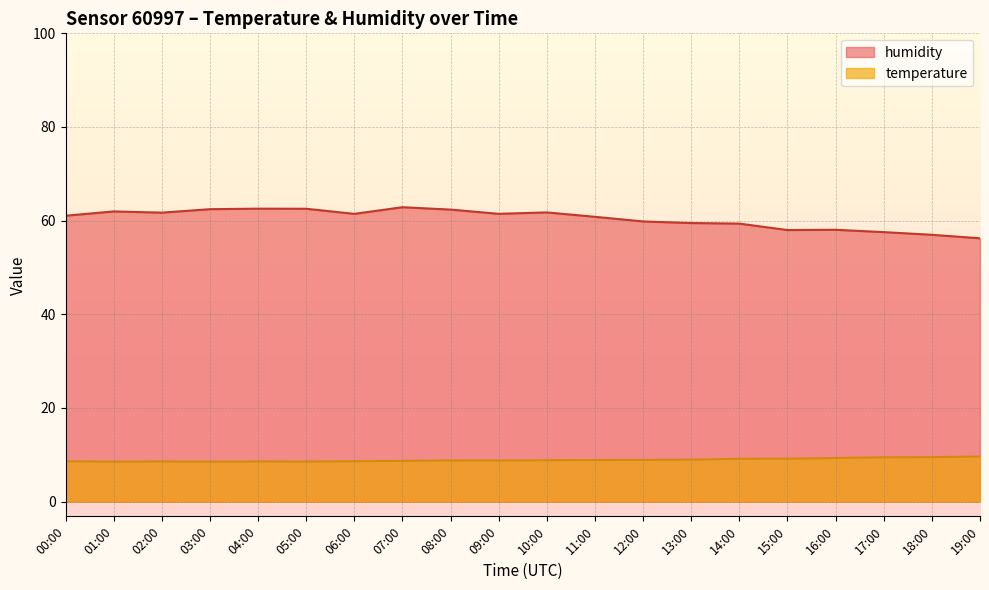

True or false: temperature has a value of 8.9 at 12:00.

True